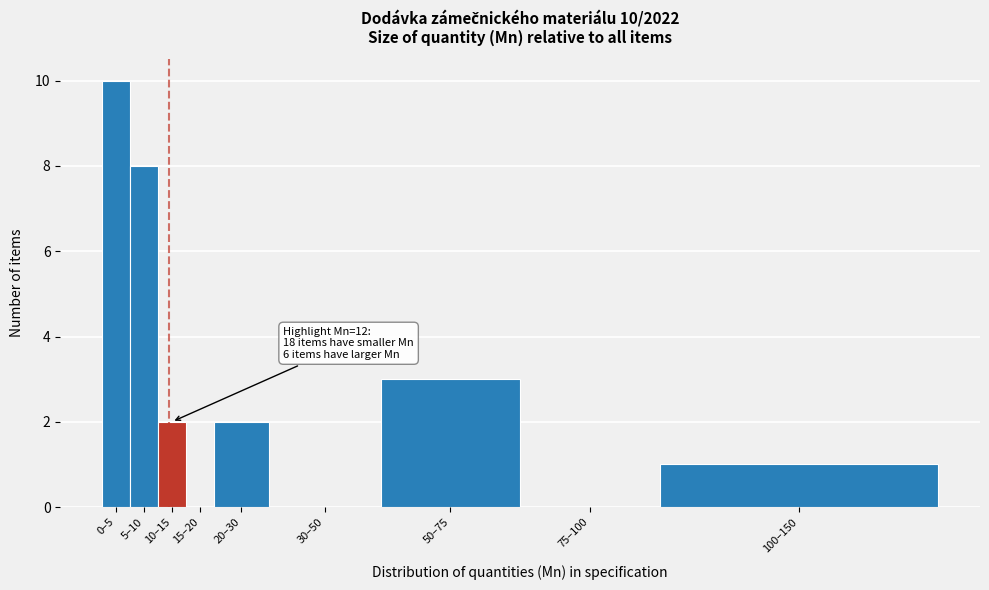

Reading left to right, transcribe all the data shown in this chart.

0–5=10	5–10=8	10–15=2	15–20=0	20–30=2	30–50=0	50–75=3	75–100=0	100–150=1